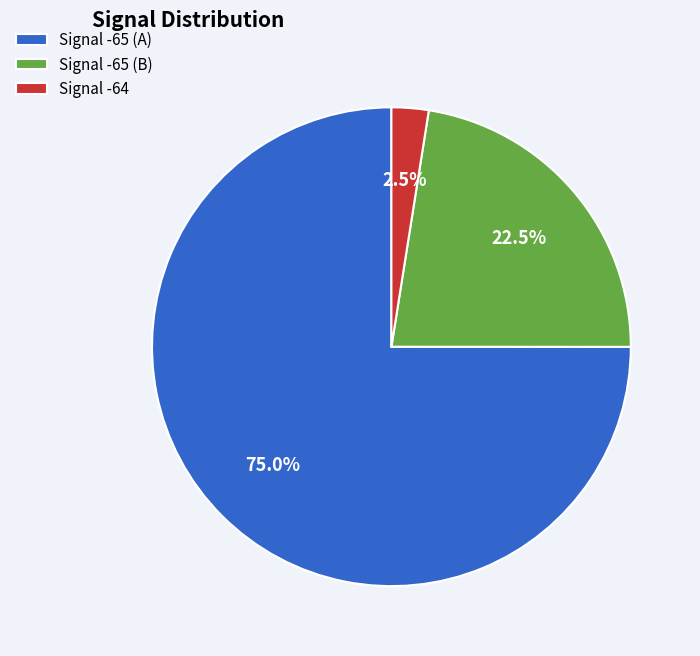

Does Signal -65 (A) represent more than half of the total?

Yes